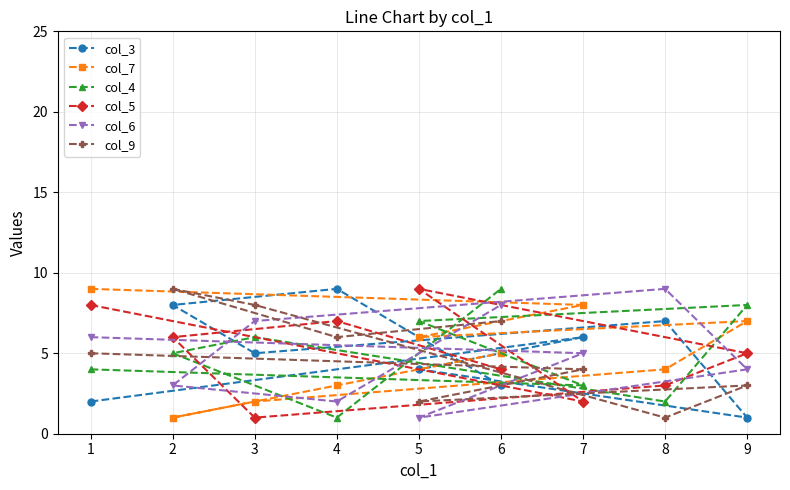

Between 8 and 4, which is larger?

4